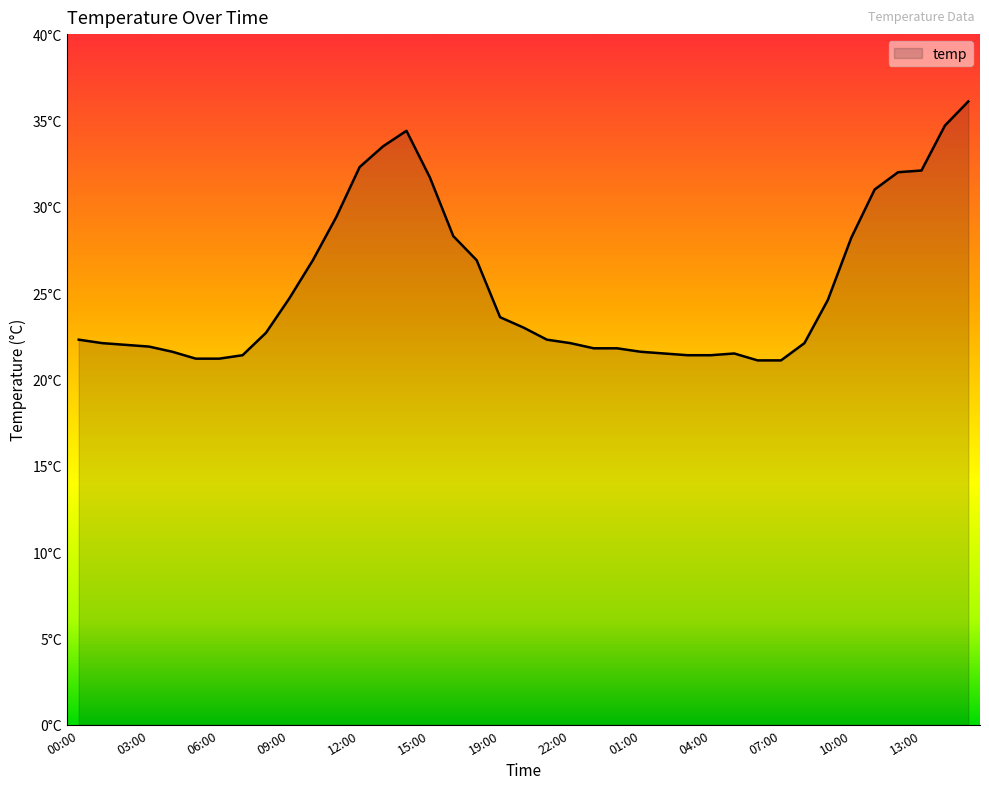

At which category does the chart reach its minimum across all series?

06:00